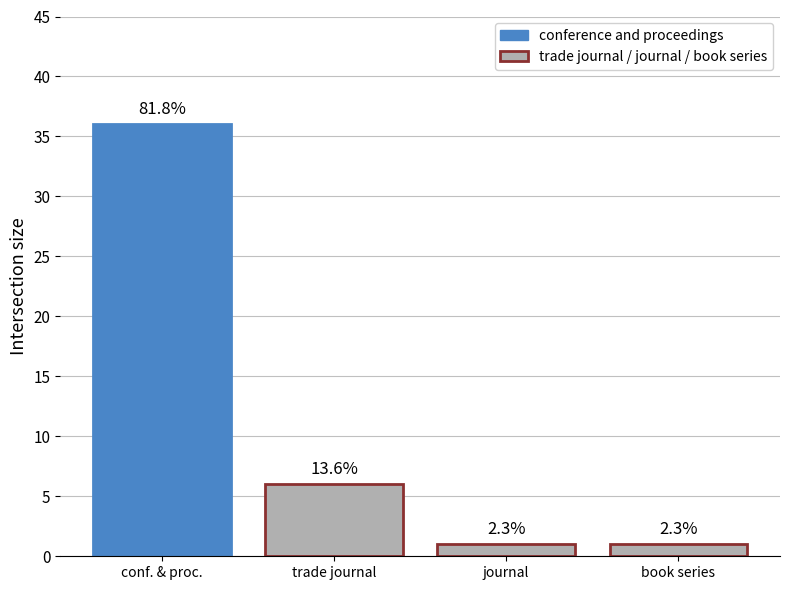

Rank the categories by value from highest to lowest.

conf. & proc., trade journal, journal, book series